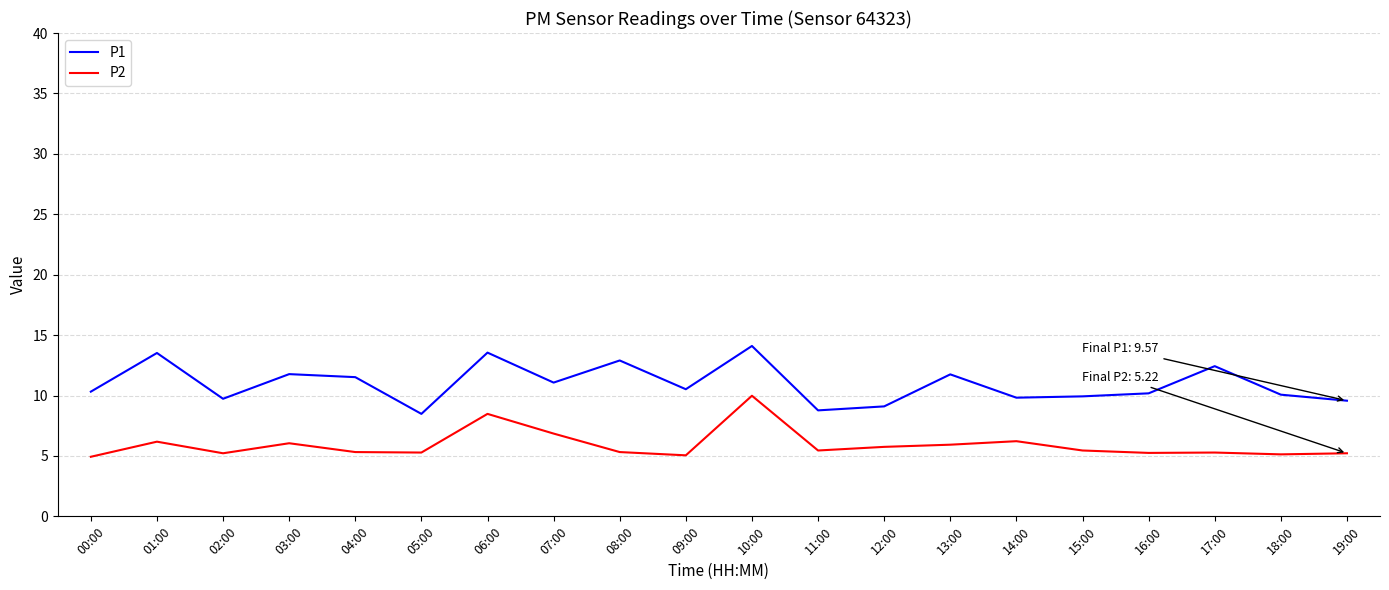

Which series changed the most between 10:00 and 16:00?

P2